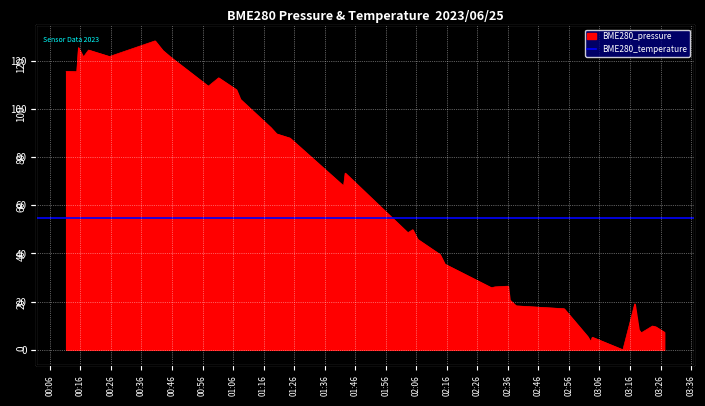

Reading left to right, what are all the values shown in this chart?

115.6	115.5	125.5	121.5	124.5	121.8	128.3	124.3	121.5	109.4	112.9	108.0	104.0	92.3	89.7	87.9	68.0	73.4	48.6	49.9	45.9	39.6	35.6	25.8	26.1	26.4	20.7	18.9	18.2	17.1	5.6	3.4	5.2	0.0	19.1	8.4	7.0	9.9	9.5	7.3